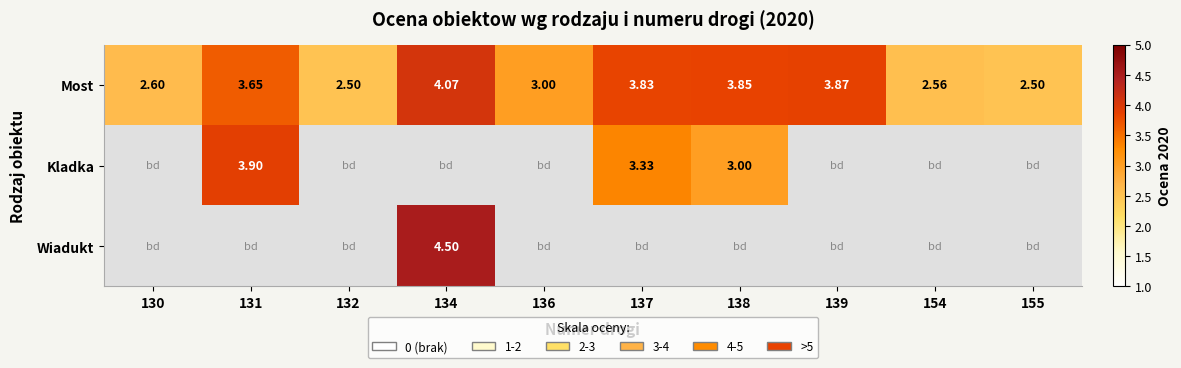

Which series has the largest total across all categories?

Most